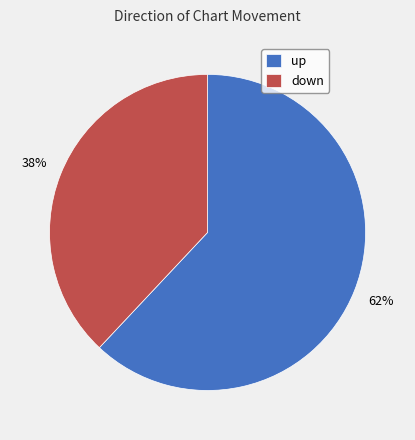

True or false: up accounts for 62% of the total.

True